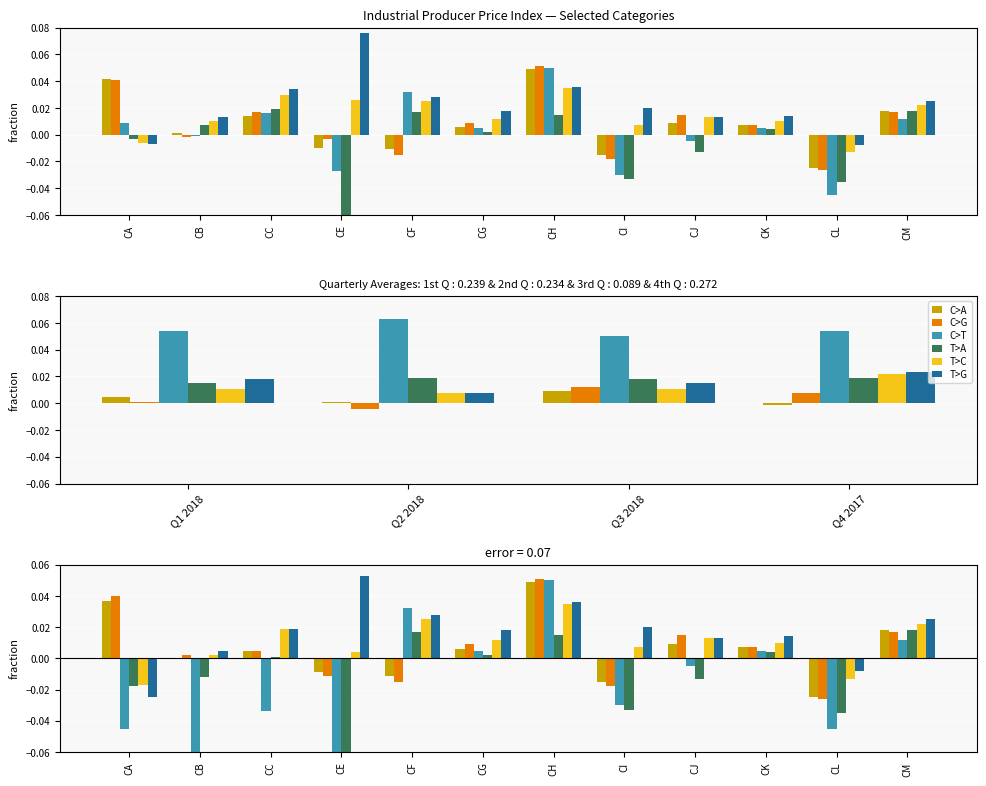

Reading left to right, what are all the values shown in this chart?

C>A: CA=0.0	CB=0.0	CC=0.0	CE=-0.0	CF=-0.0	CG=0.0	CH=0.0	CI=-0.0	CJ=0.0	CK=0.0	CL=-0.0	CM=0.0
C>G: CA=0.0	CB=0.0	CC=0.0	CE=-0.0	CF=-0.0	CG=0.0	CH=0.1	CI=-0.0	CJ=0.0	CK=0.0	CL=-0.0	CM=0.0
C>T: CA=-0.0	CB=-0.1	CC=-0.0	CE=-0.1	CF=0.0	CG=0.0	CH=0.1	CI=-0.0	CJ=-0.0	CK=0.0	CL=-0.0	CM=0.0
T>A: CA=-0.0	CB=-0.0	CC=0.0	CE=-0.1	CF=0.0	CG=0.0	CH=0.0	CI=-0.0	CJ=-0.0	CK=0.0	CL=-0.0	CM=0.0
T>C: CA=-0.0	CB=0.0	CC=0.0	CE=0.0	CF=0.0	CG=0.0	CH=0.0	CI=0.0	CJ=0.0	CK=0.0	CL=-0.0	CM=0.0
T>G: CA=-0.0	CB=0.0	CC=0.0	CE=0.1	CF=0.0	CG=0.0	CH=0.0	CI=0.0	CJ=0.0	CK=0.0	CL=-0.0	CM=0.0